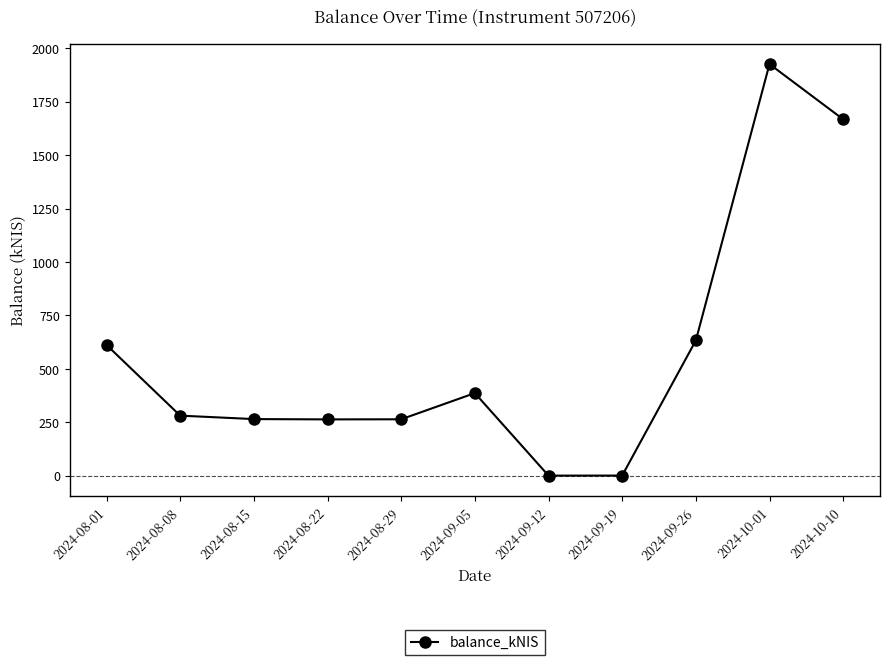

What is the sum of the values at 2024-10-01 and 2024-08-29?

2189.4